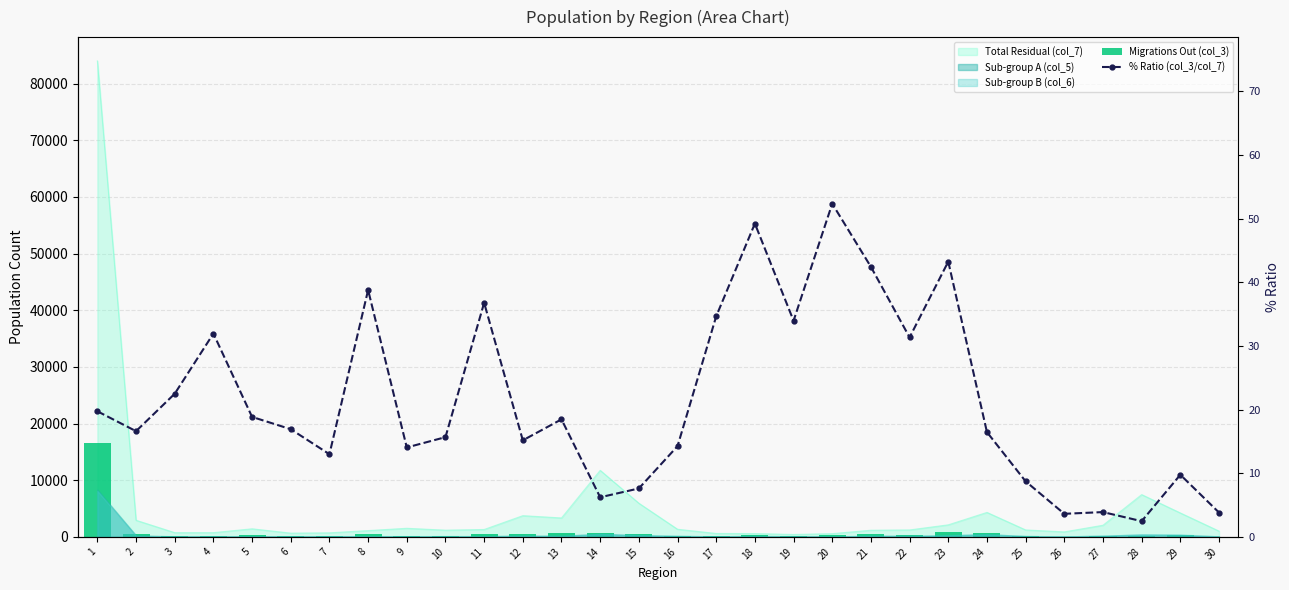

Which series changed the most between 24 and 29?

Migrations Out (col_3)